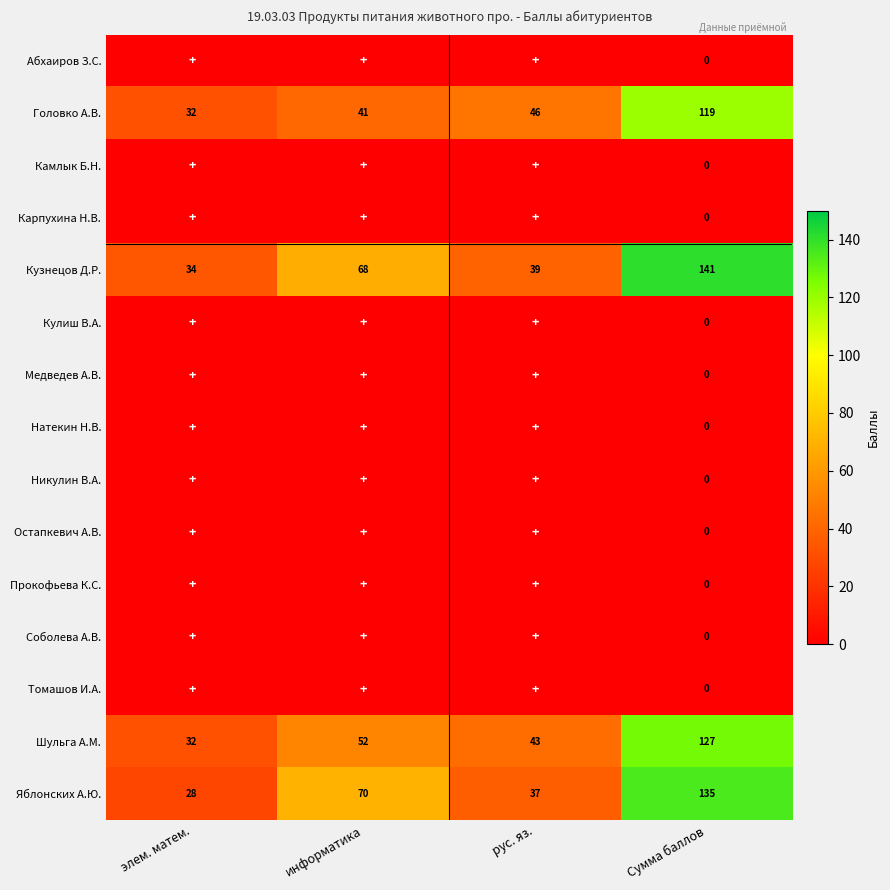

What is the highest value of the Кузнецов Д.Р. series?

141